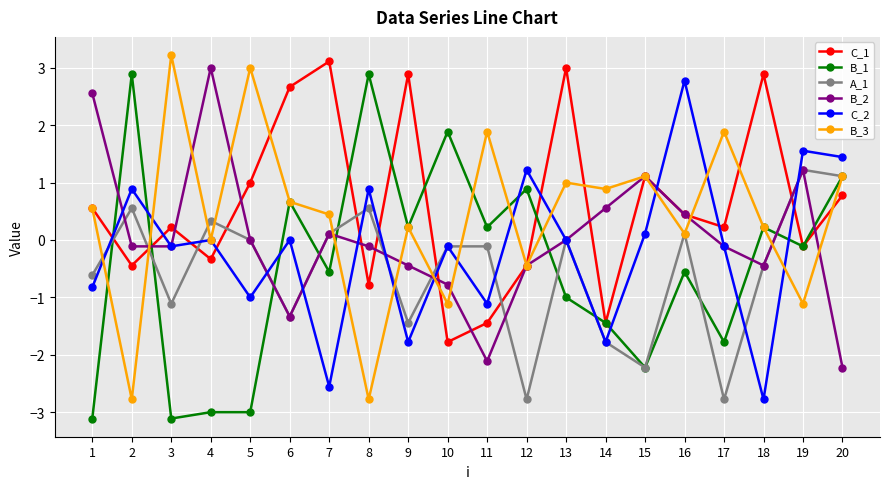

The value of B_3 at 19 is -0.4. True or false?

False